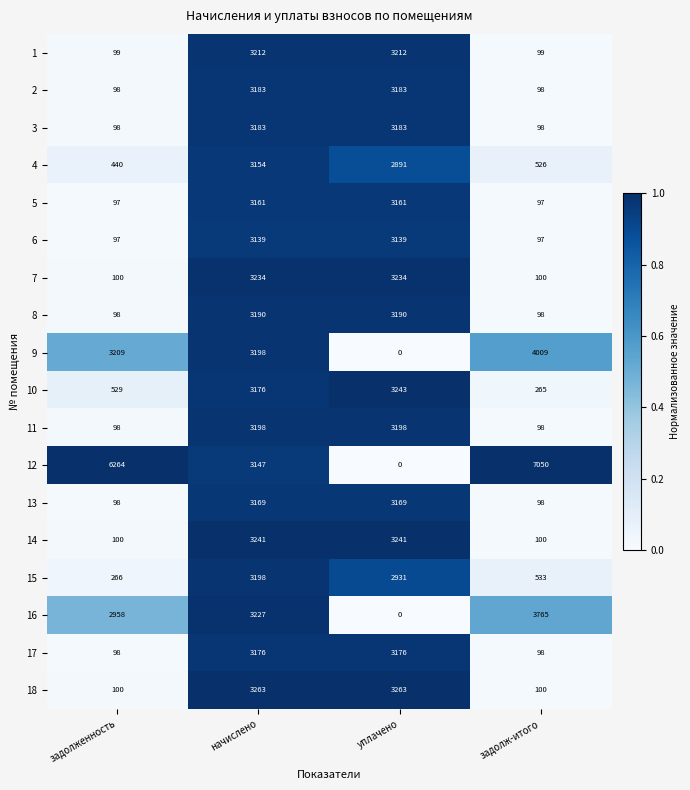

What is the difference between the 9 values at задолженность and задолж-итого?

800